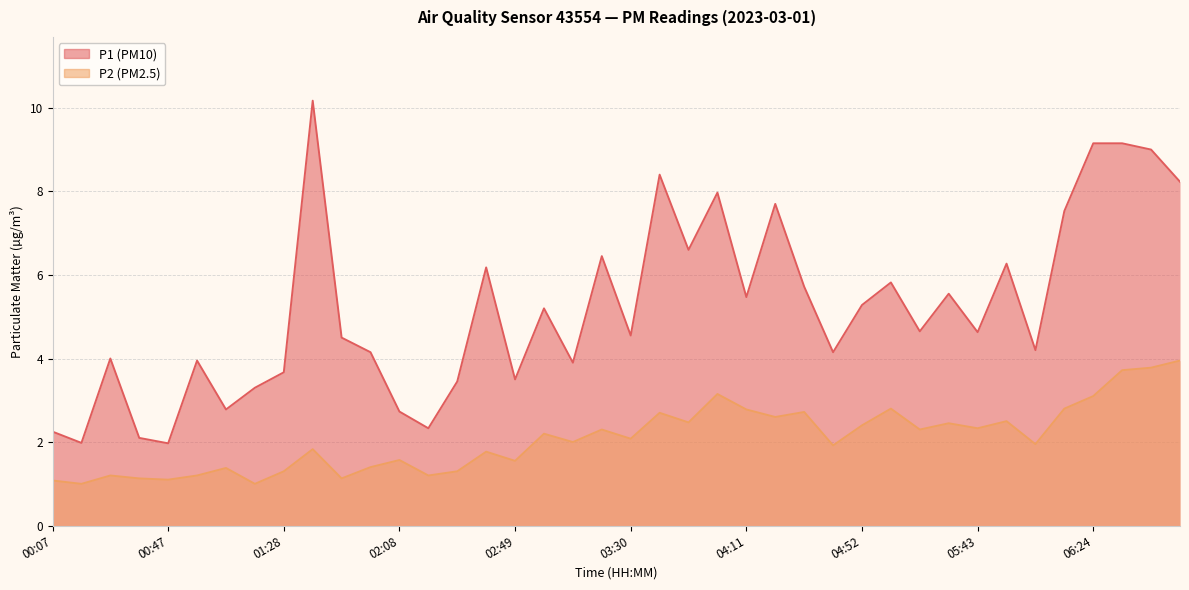

Reading left to right, extract all data points from this chart.

P1: 2.2	2.0	4.0	2.1	2.0	4.0	2.8	3.3	3.7	10.2	4.5	4.2	2.7	2.3	3.5	6.2	3.5	5.2	3.9	6.5	4.5	8.4	6.6	8.0	5.5	7.7	5.7	4.2	5.3	5.8	4.7	5.5	4.6	6.3	4.2	7.5	9.2	9.2	9.0	8.2
P2: 1.1	1.0	1.2	1.1	1.1	1.2	1.4	1.0	1.3	1.8	1.1	1.4	1.6	1.2	1.3	1.8	1.6	2.2	2.0	2.3	2.1	2.7	2.5	3.1	2.8	2.6	2.7	1.9	2.4	2.8	2.3	2.5	2.3	2.5	1.9	2.8	3.1	3.7	3.8	4.0